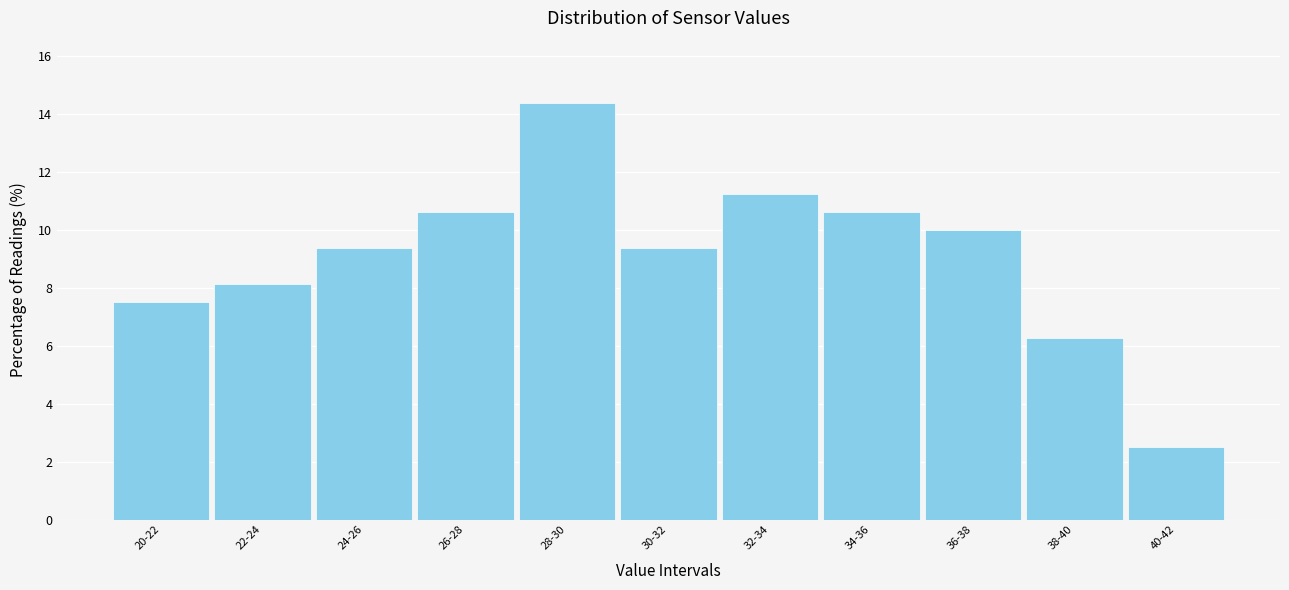

Which has a higher value, 36-38 or 24-26?

36-38